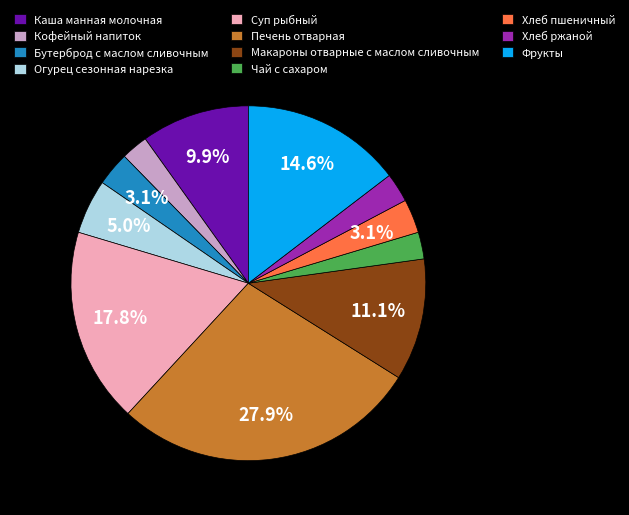

Combined, what portion of the pie is Макароны отварные с маслом сливочным and Фрукты?

25.7%